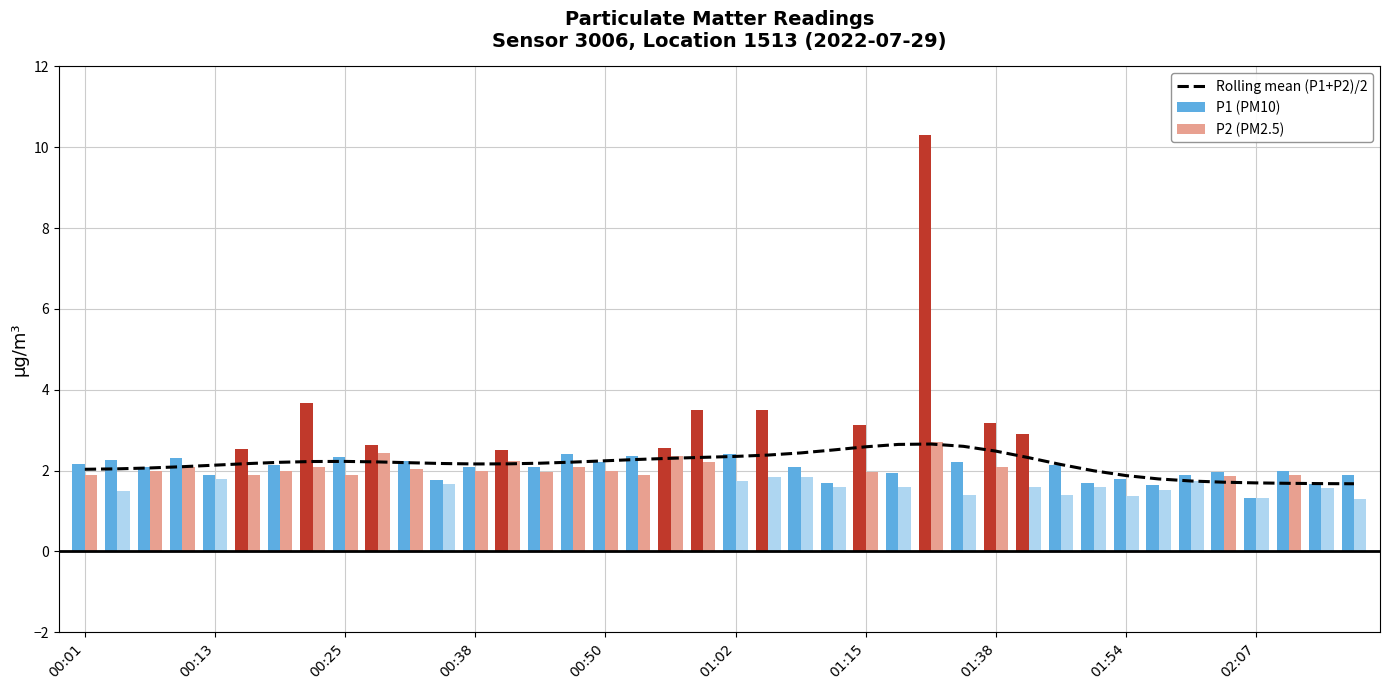

Which series has the largest total across all categories?

P1 (PM10)